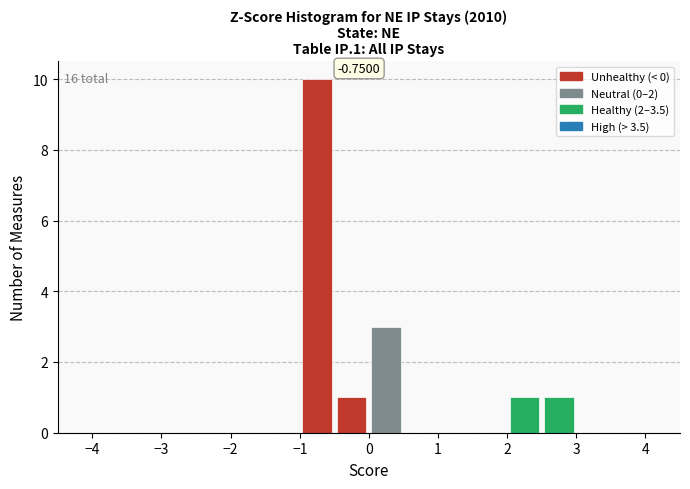

Which range on the x-axis has the tallest bar?

-1.0 to -0.5